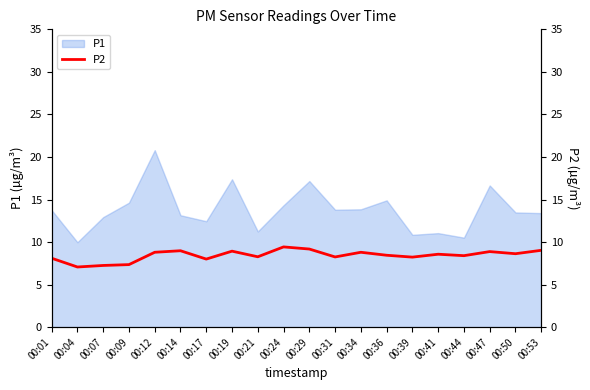

What is the maximum value for P1?

20.8